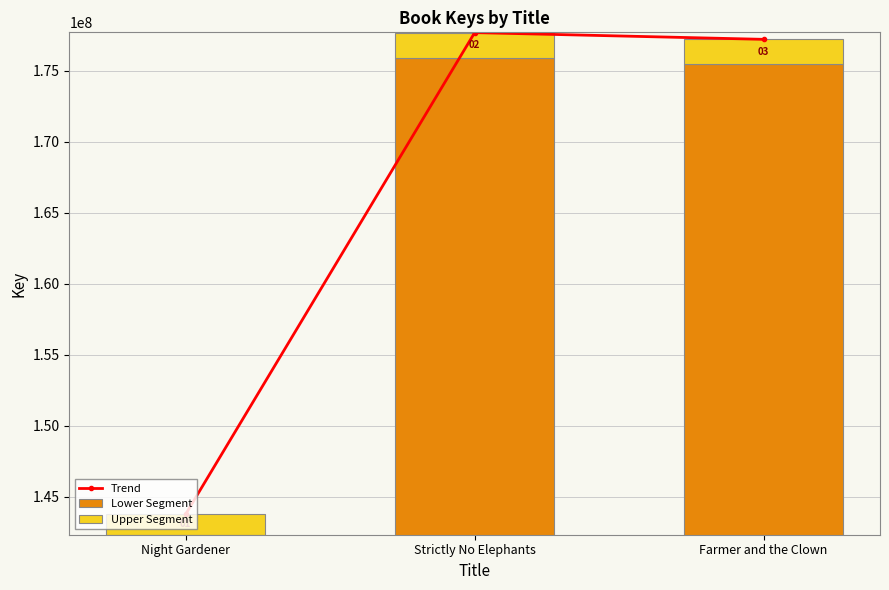

What are all the series names shown in the legend?

Trend, Lower Segment, Upper Segment